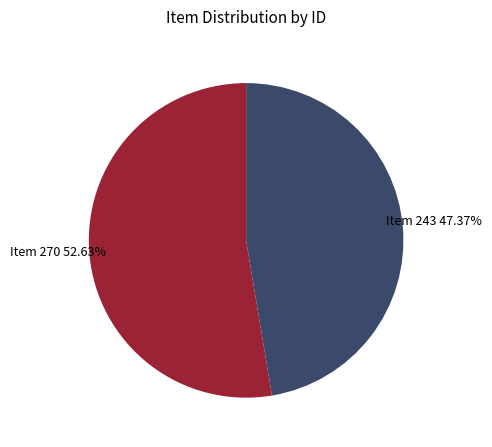

The Item 243 slice represents 60% of the pie. True or false?

False